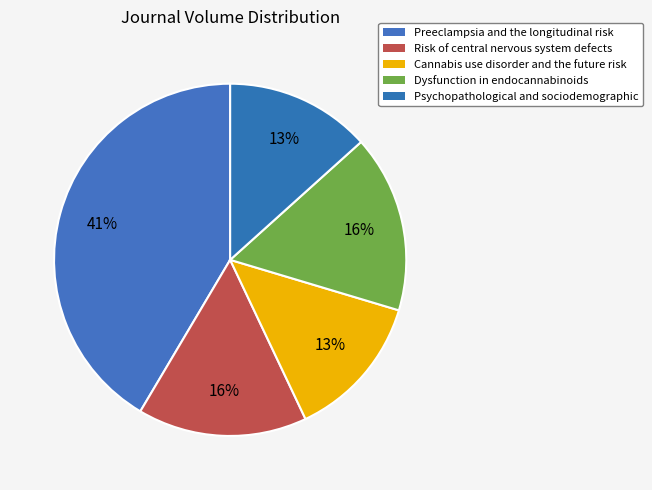

To the nearest percent, what portion does Risk of central nervous system defects represent?

16%